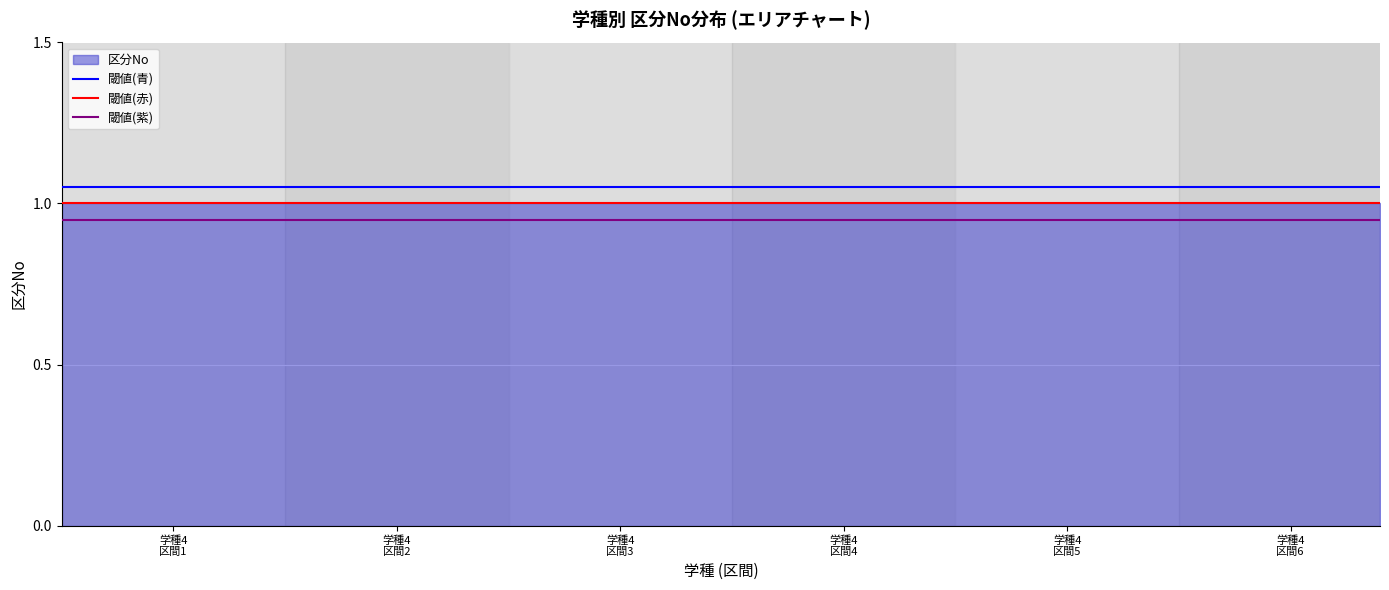

What is the highest value of the 閾値(赤) series?

1.0